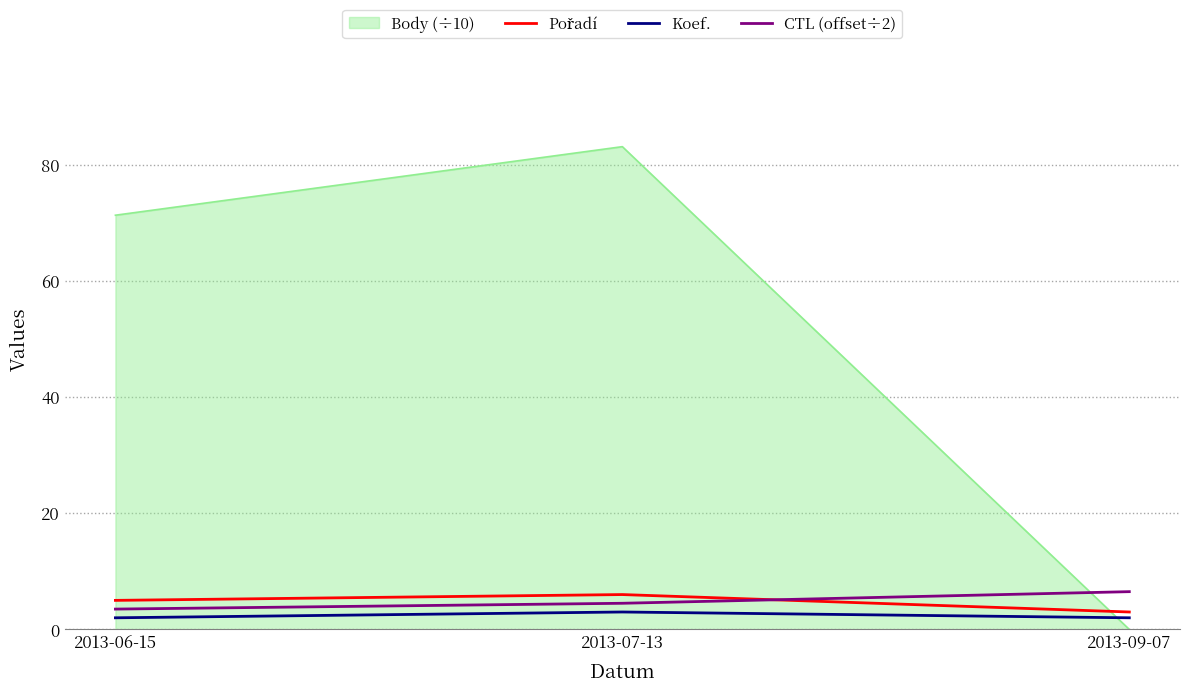

What position from the left is 2013-06-15?

1